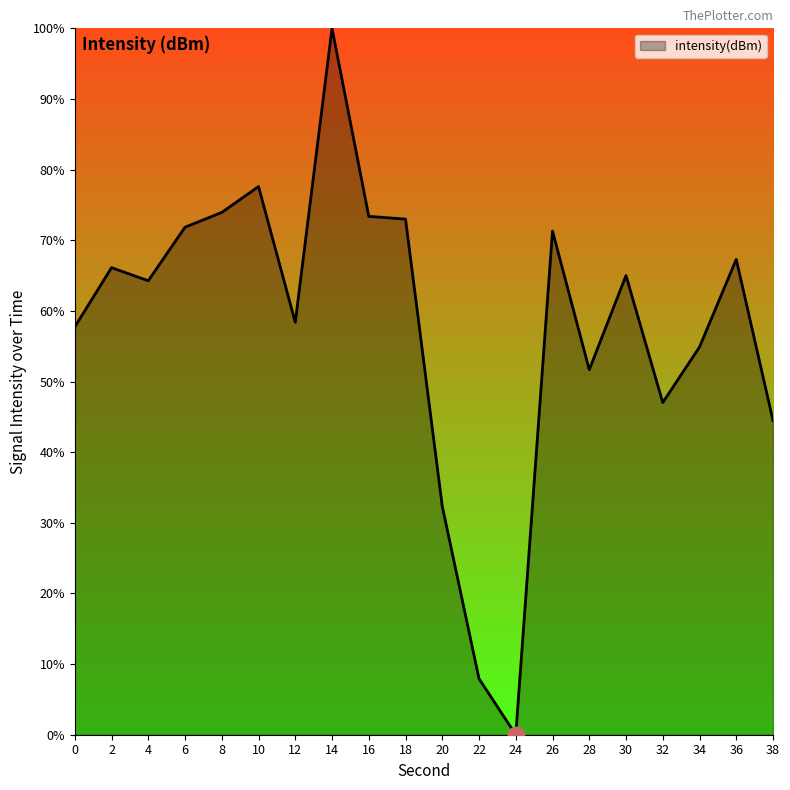

Is it true that the value at 38 is 44.5?

True